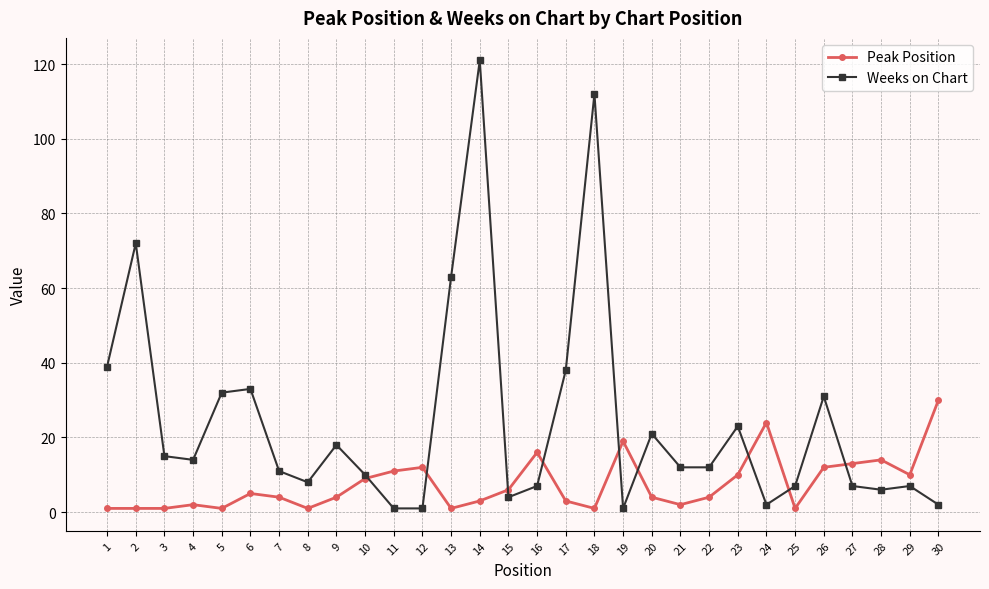

True or false: Weeks on Chart has more than 2 interior local peaks.

True